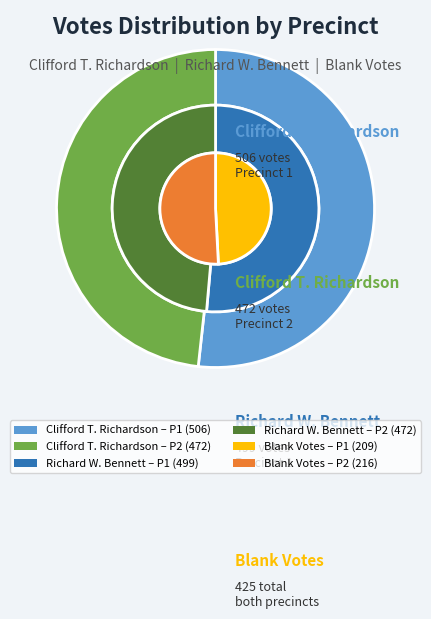

How many segments does this pie chart have?

2